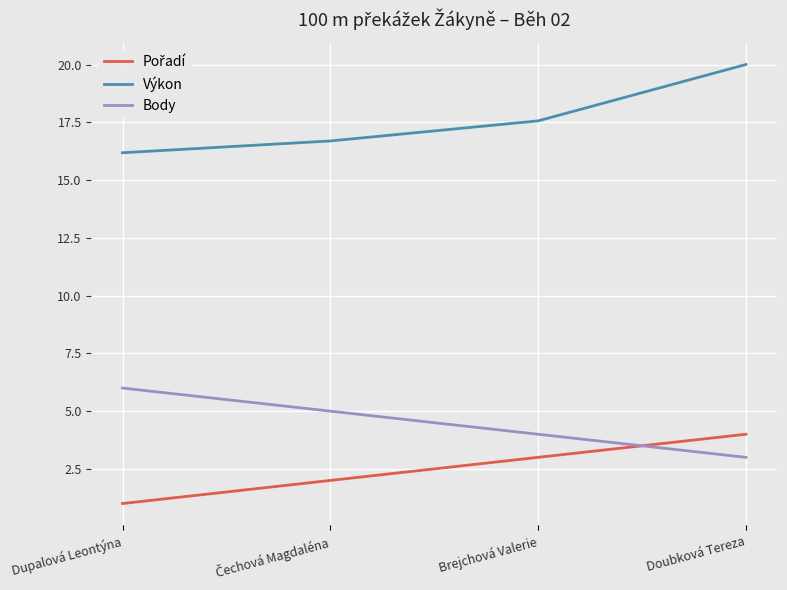

Which series has the widest spread of values?

Výkon